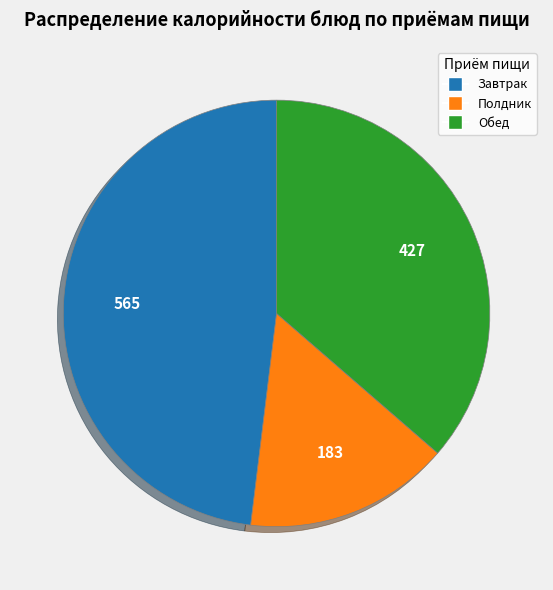

Does any single category account for the majority?

No